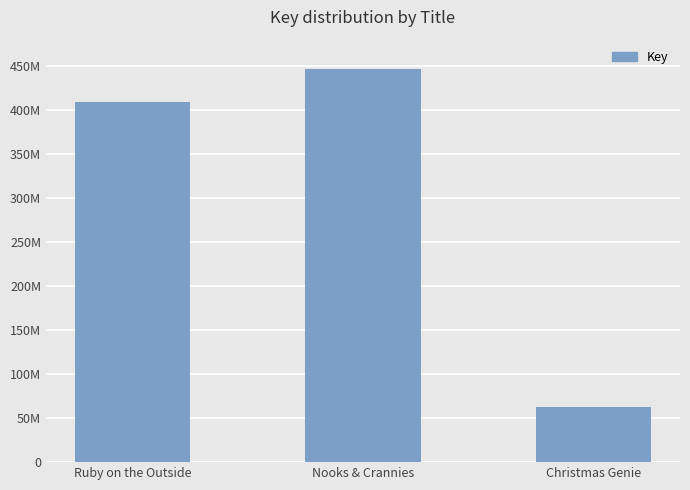

Are the bars horizontal?

No